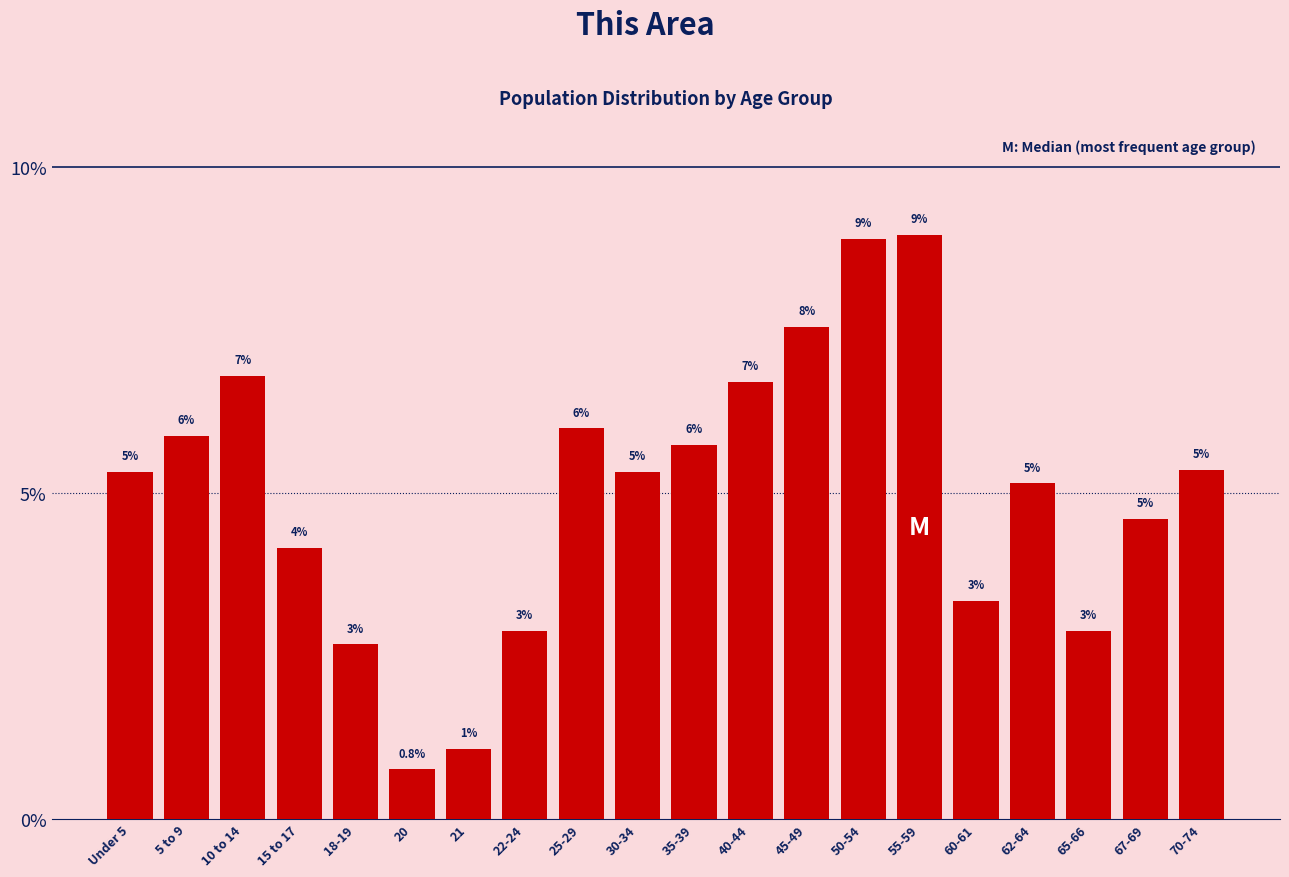

Does the chart contain any negative values?

No